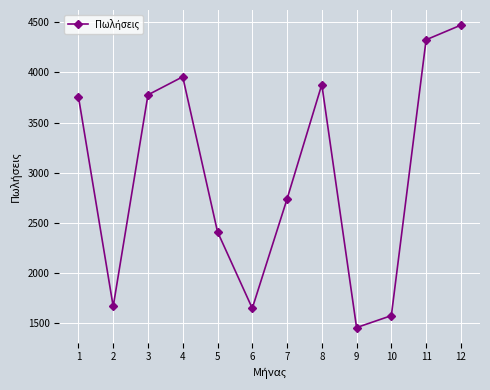

Is it true that the value at 1 is 935?

False